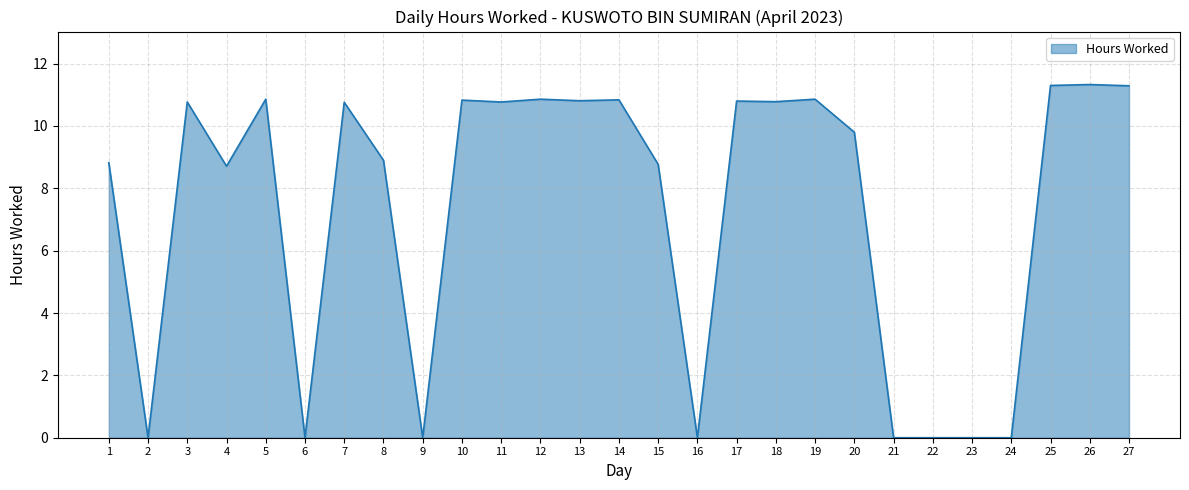

The value at 12 is 2.3. True or false?

False